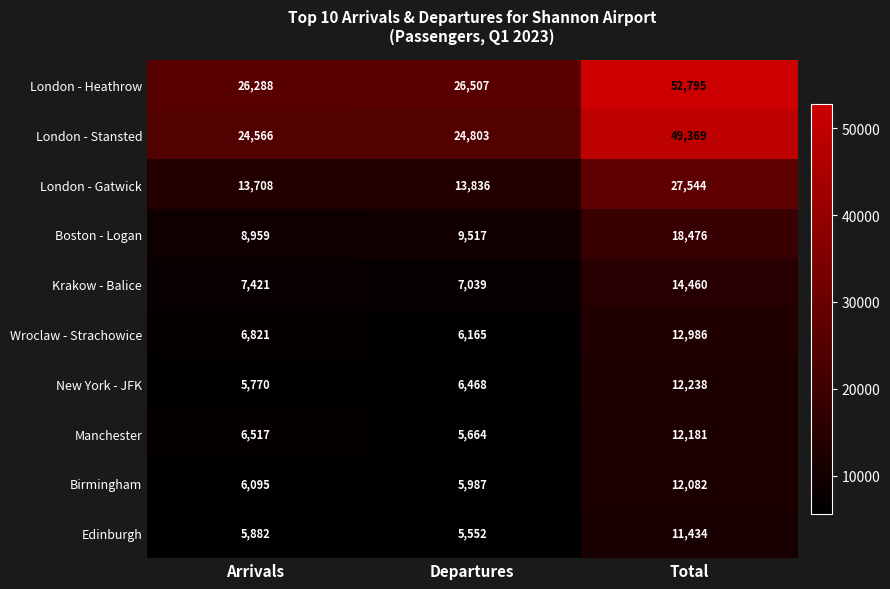

True or false: London - Heathrow has a value of 26288 at Arrivals.

True